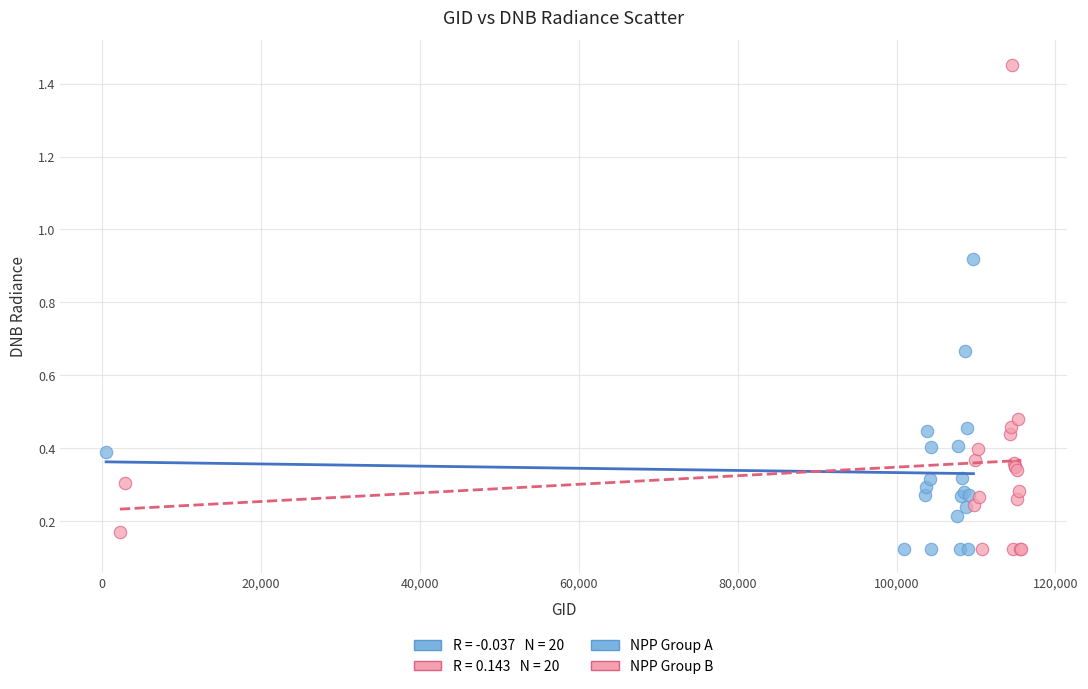

Which series contains the highest Y value?

NPP Group B